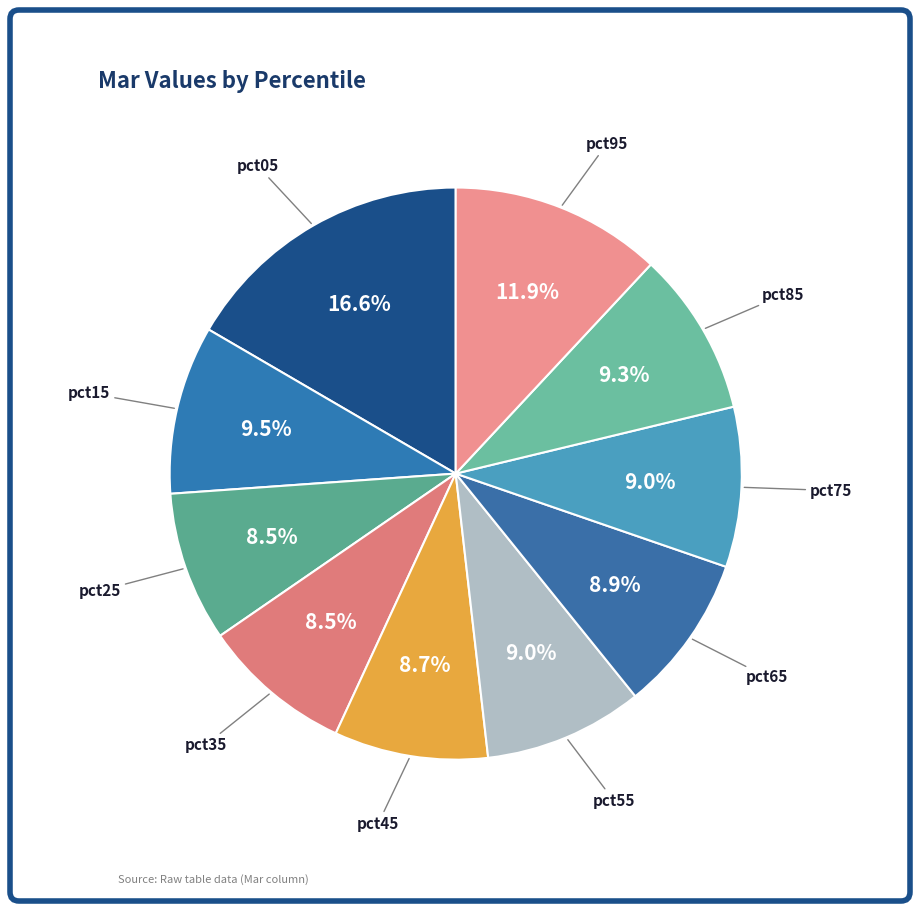

Count the number of slices in the pie.

10